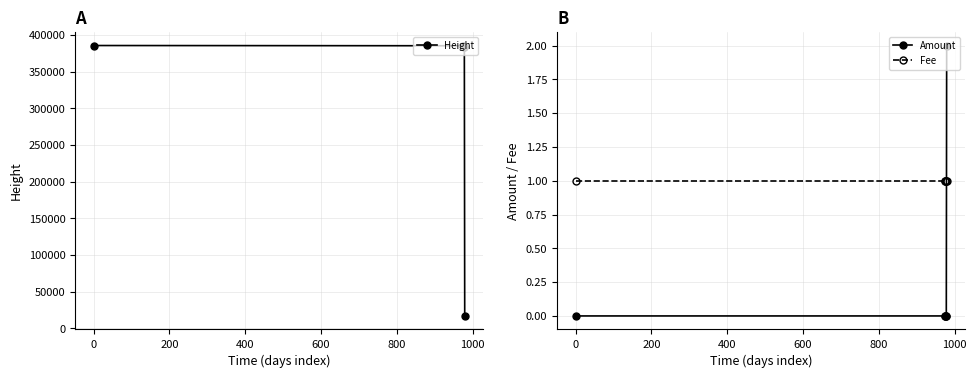

How many times do Fee and Amount cross each other?

1